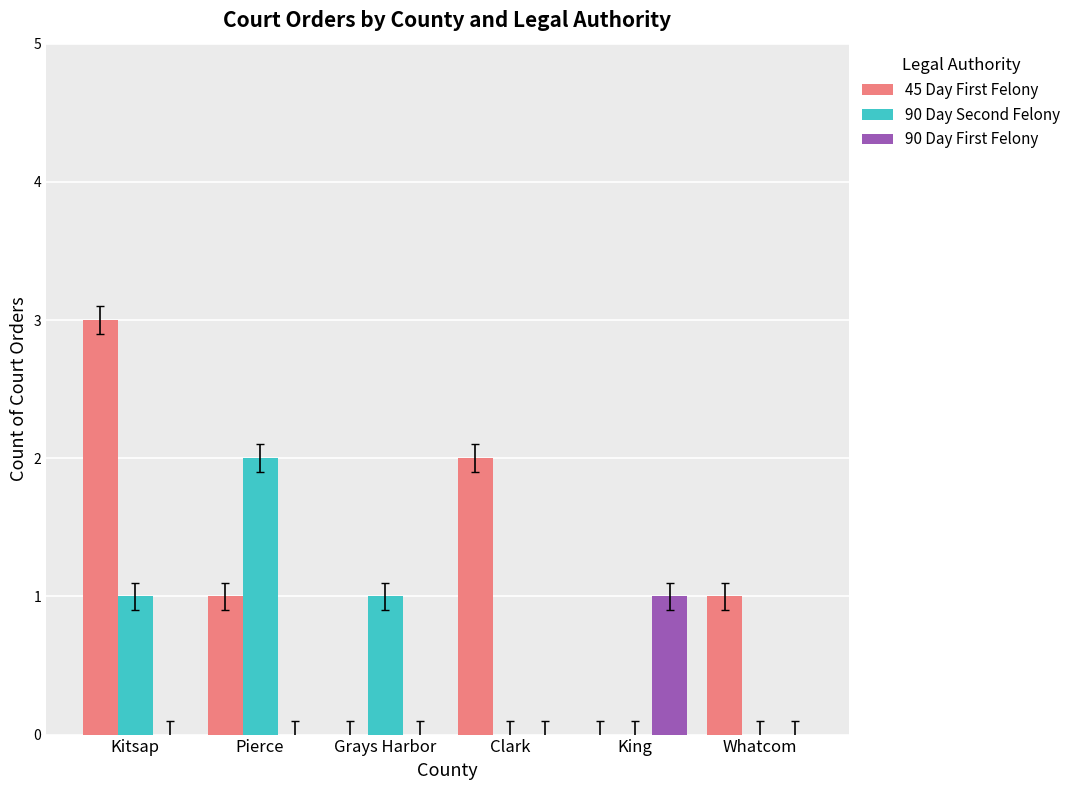

What is the difference between the 45 Day First Felony values at Clark and Pierce?

1